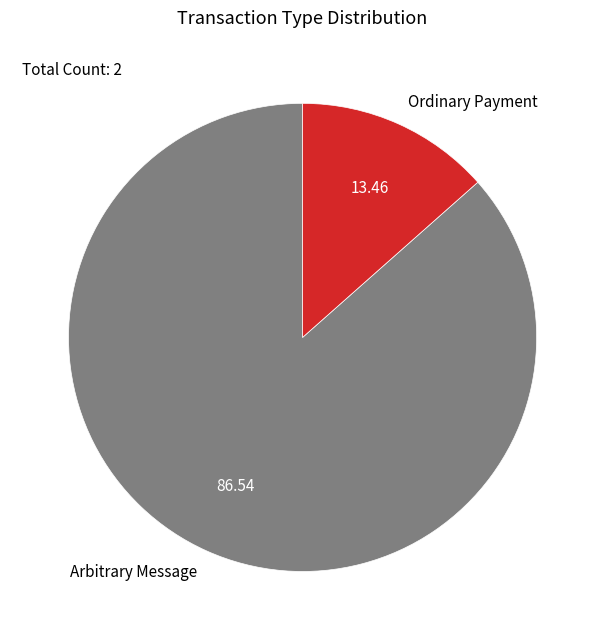

Approximately how many times larger is the value at Arbitrary Message compared to Ordinary Payment?

6.4